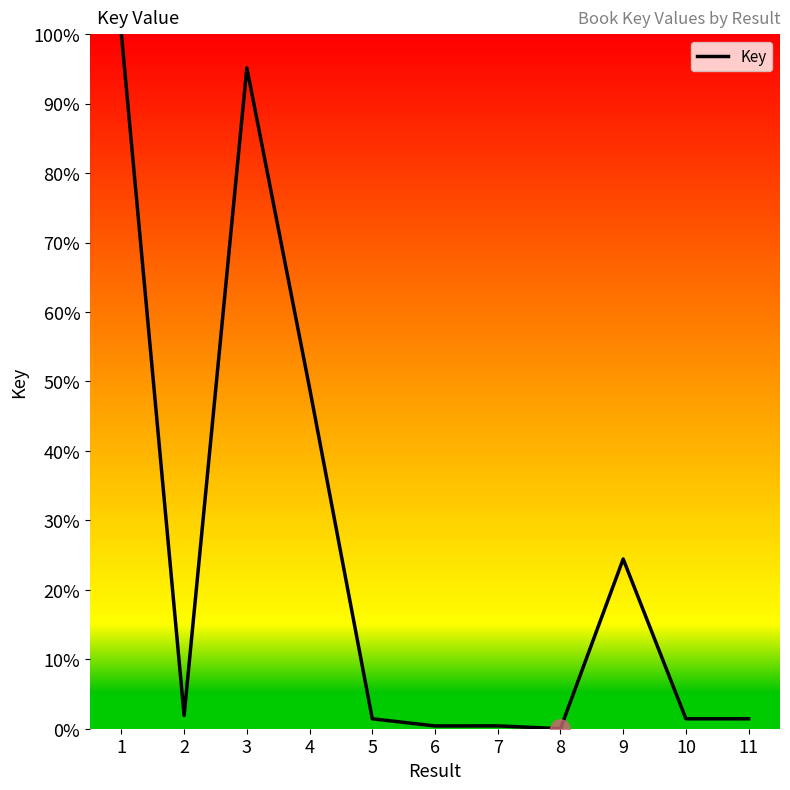

What is the difference between the second highest and minimum values?

95.2